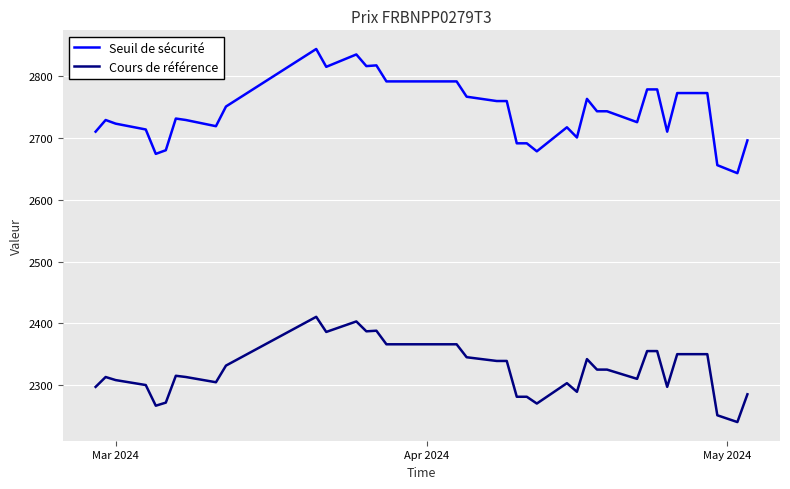

How many lines are shown in the chart?

2